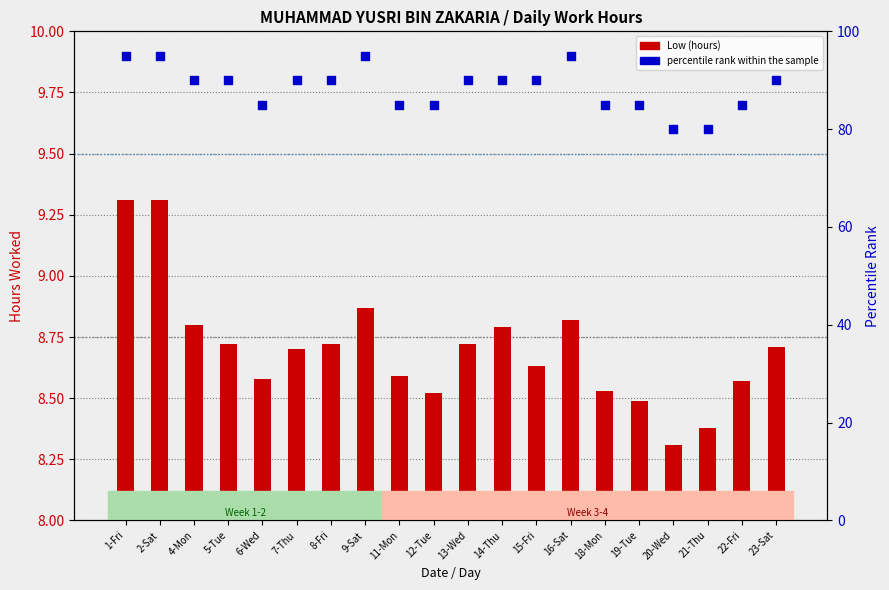

Which series has the largest Y range (max minus min)?

percentile rank within the sample